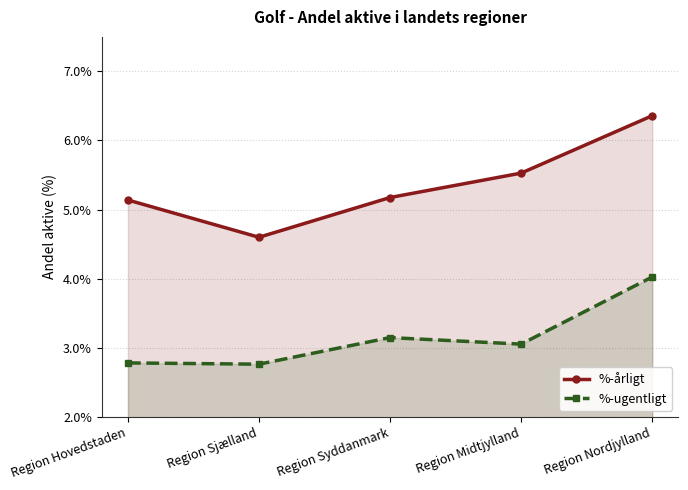

List the labels in order of %-ugentligt value, smallest first.

Region Sjælland, Region Hovedstaden, Region Midtjylland, Region Syddanmark, Region Nordjylland